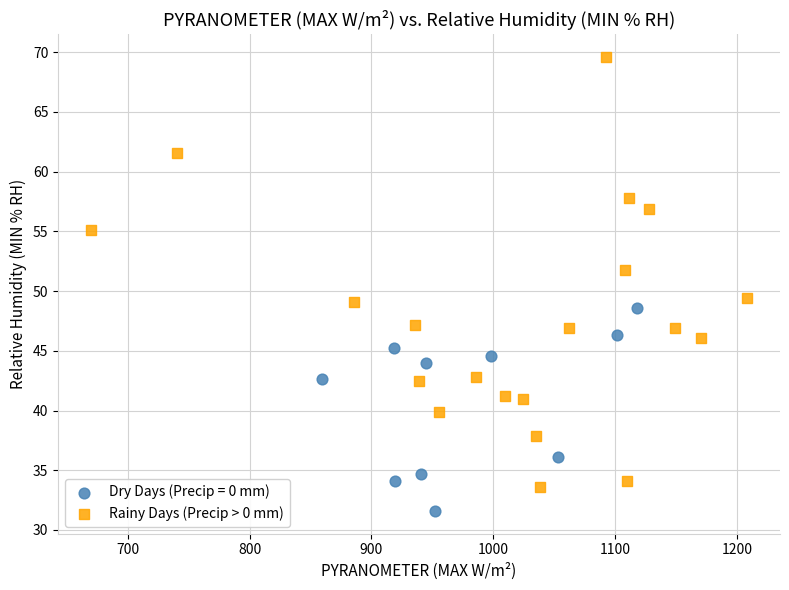

Which series contains the highest Y value?

Rainy Days (Precip > 0 mm)